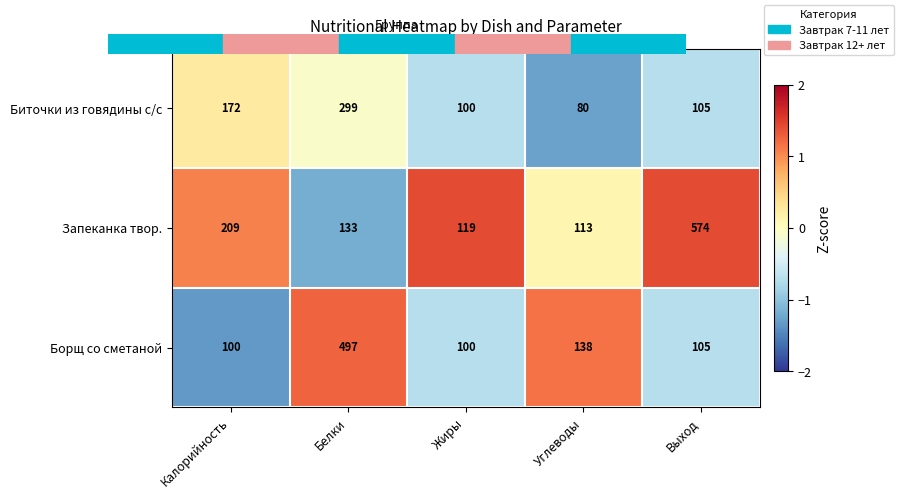

Rank the series by their maximum value, from highest to lowest.

Запеканка твор., Борщ со сметаной, Биточки из говядины с/с